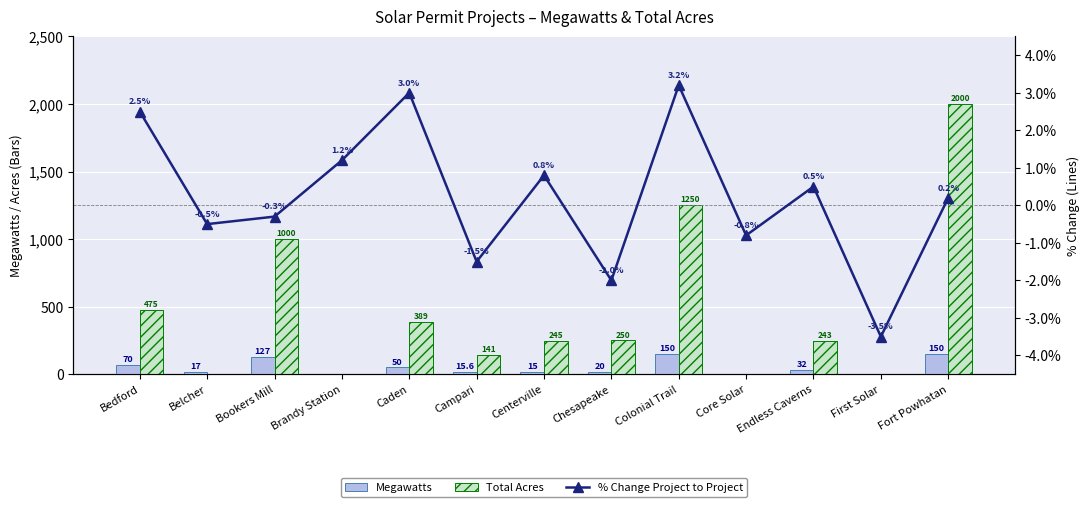

What is the difference between the highest and lowest values at Fort Powhatan?

1999.8